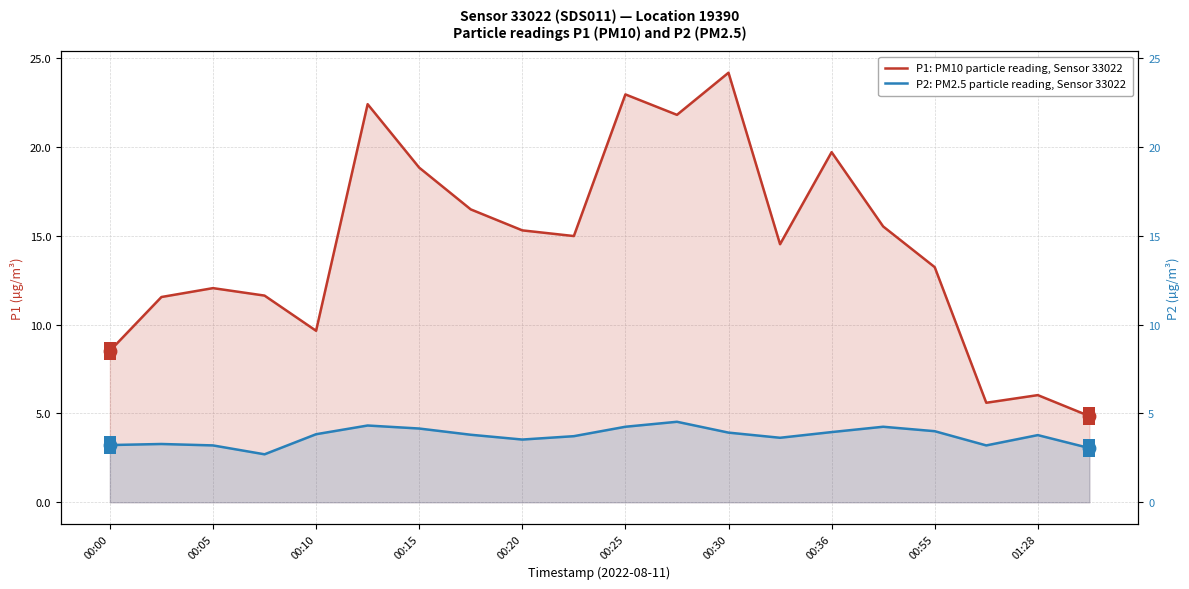

Is the value of P2: PM2.5 particle reading, Sensor 33022 at 00:00 greater than the value of P1: PM10 particle reading, Sensor 33022 at 15?

No